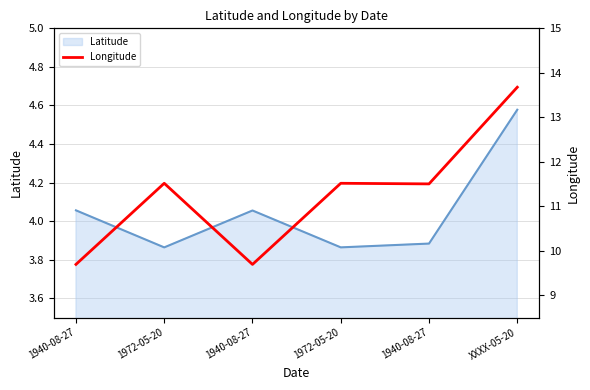

Between XXXX-05-20 and 1972-05-20, which is larger?

XXXX-05-20